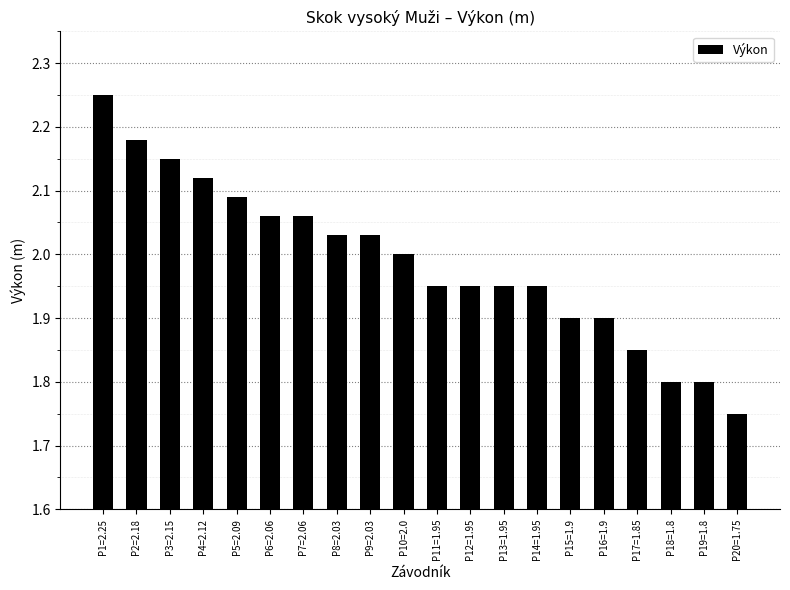

Which has a higher value, P10=2.0 or P3=2.15?

P3=2.15